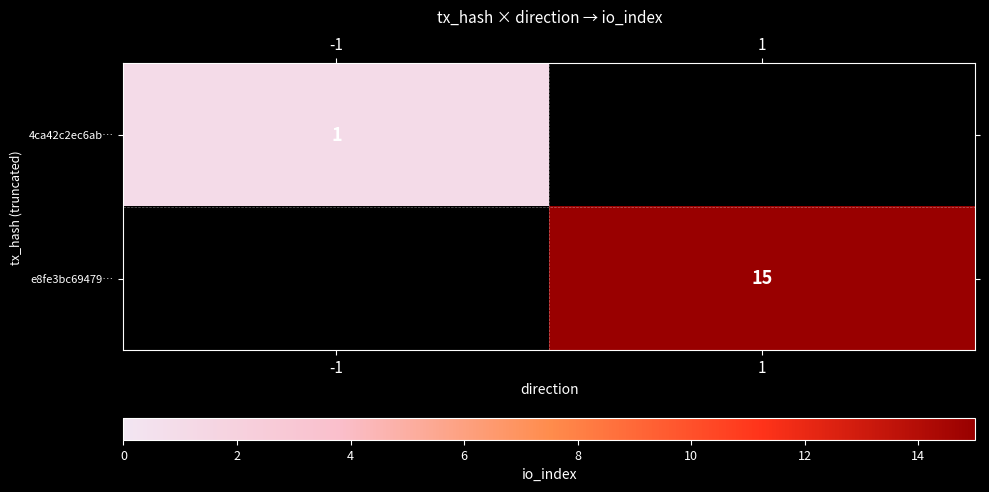

Is it true that e8fe3bc69479… equals 15 at 1?

True